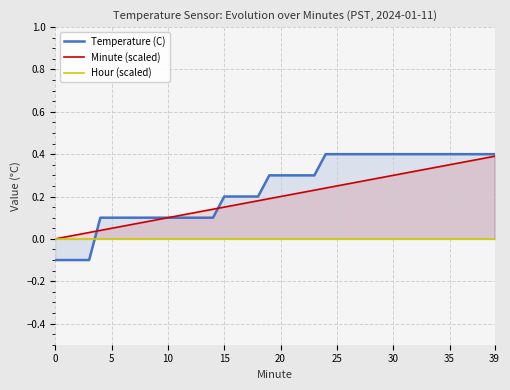

The Minute (scaled) series shows 0.3 at 27. True or false?

True